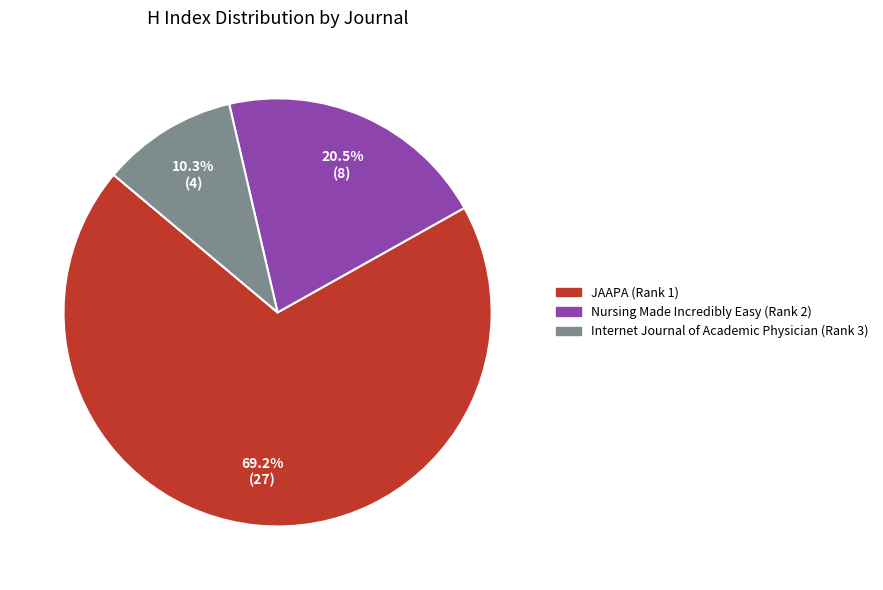

How many slices are in this pie chart?

3